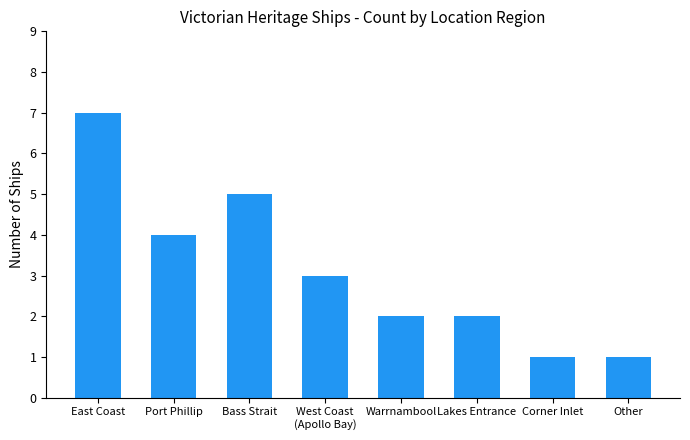

Where does the data first go above 3?

East Coast